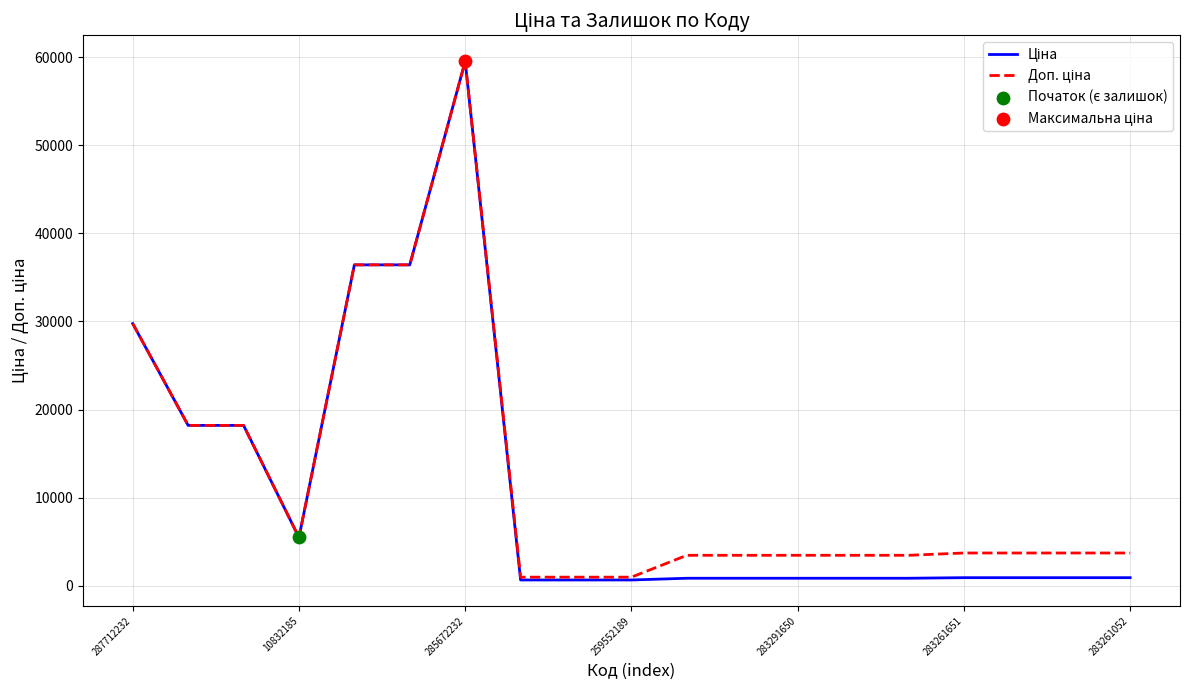

What is the greatest value displayed?

59523.0